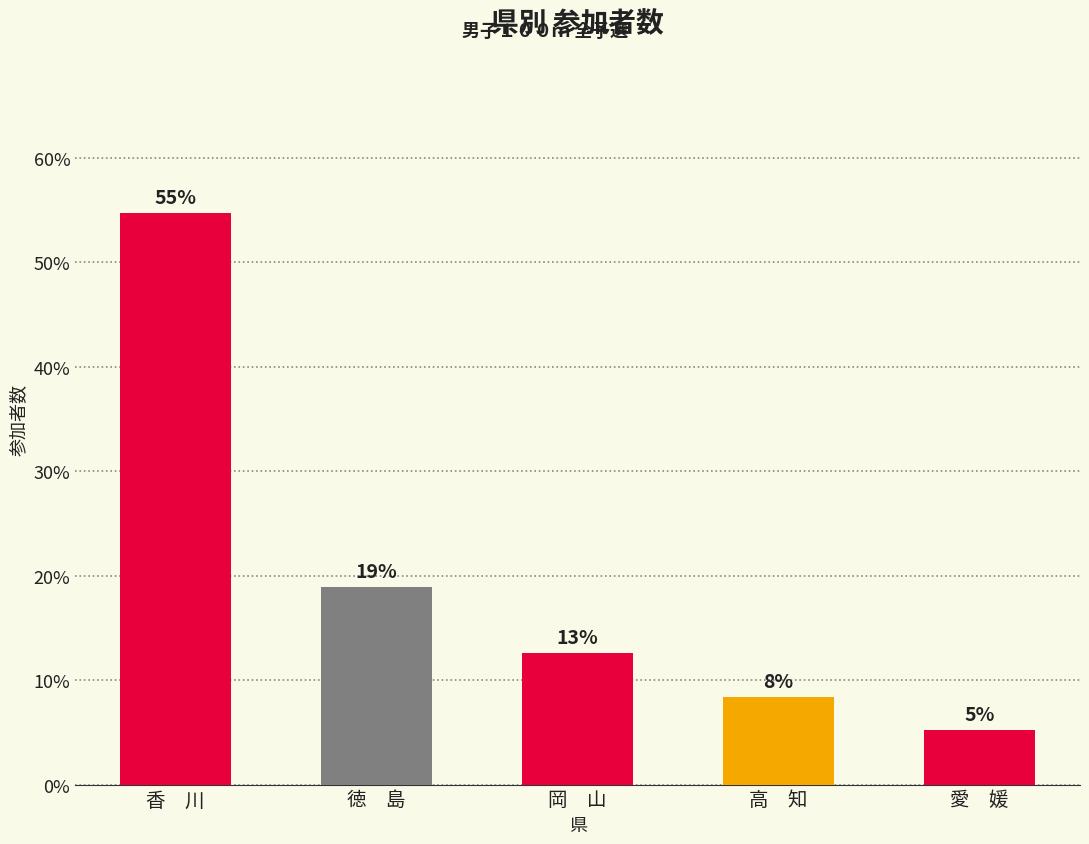

What is the change in value from 岡　山 to 高　知?

-4.2